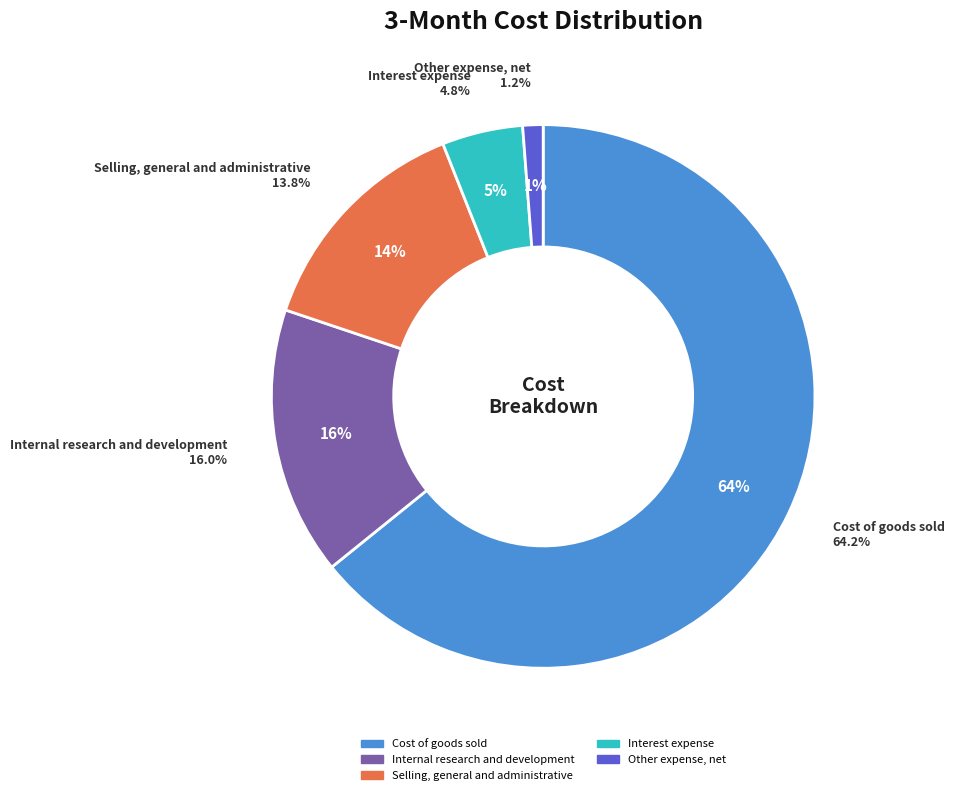

Approximately how many times larger is the value at Other expense, net compared to Interest expense?

0.3